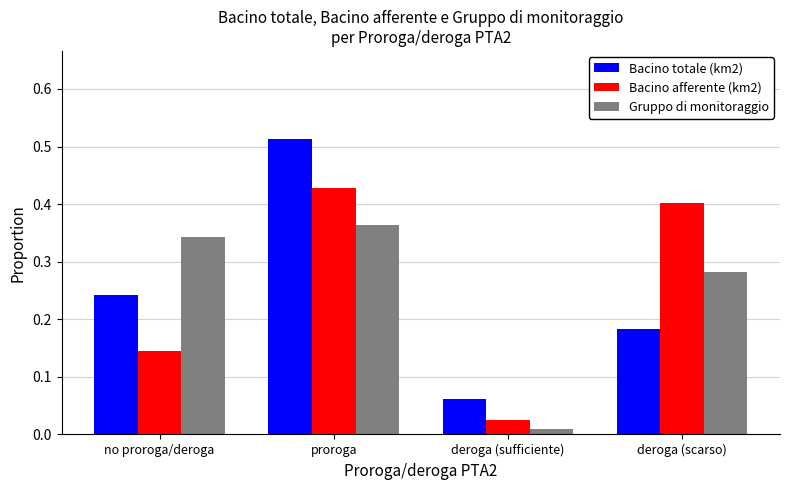

What is the sum of the Gruppo di monitoraggio values at deroga (scarso) and no proroga/deroga?

0.6